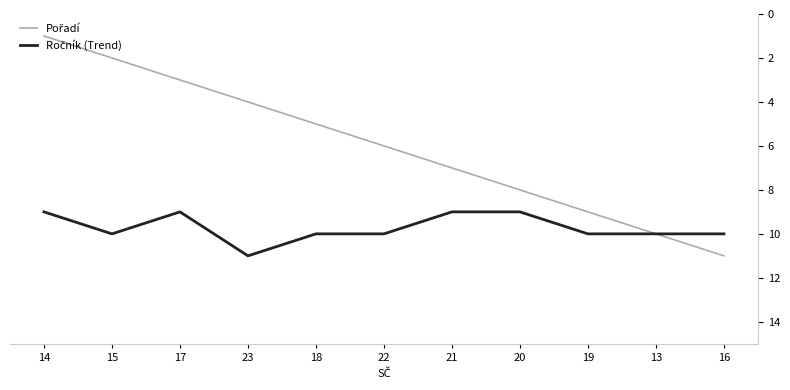

What is the total value across all series at 16?

21